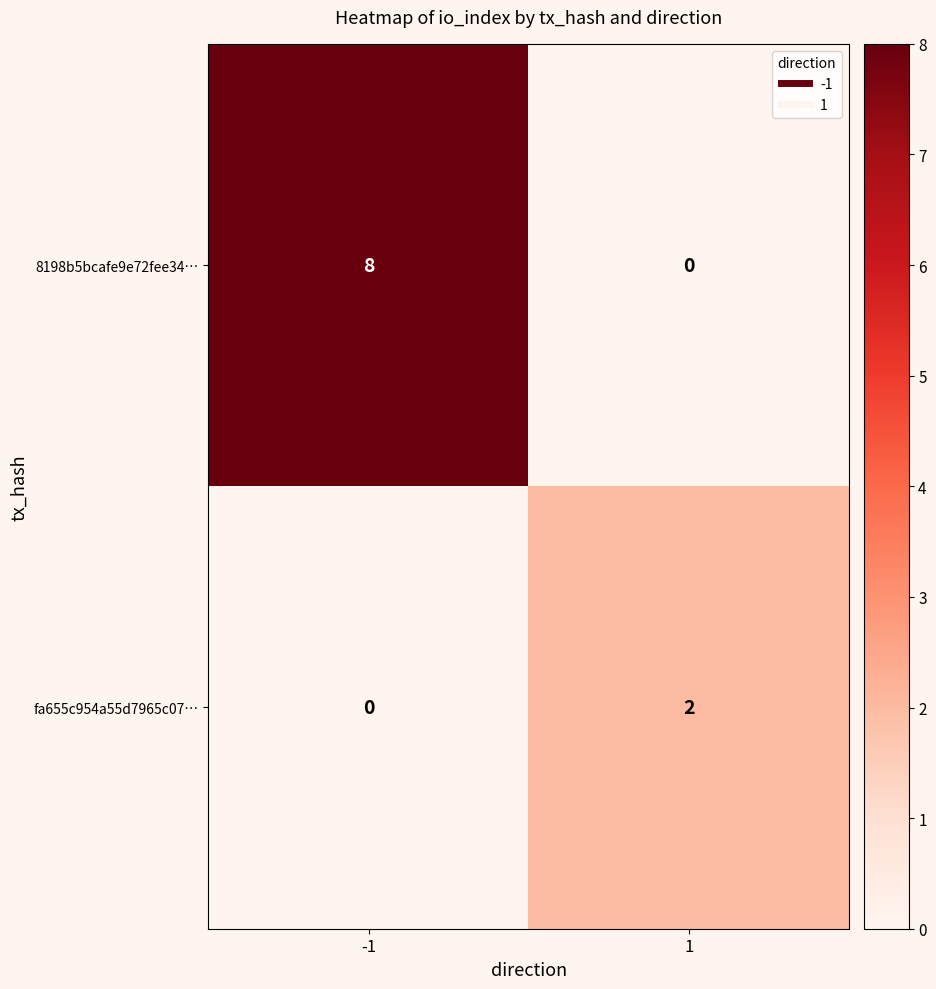

Which series has the largest total across all categories?

8198b5bcafe9e72fee34…